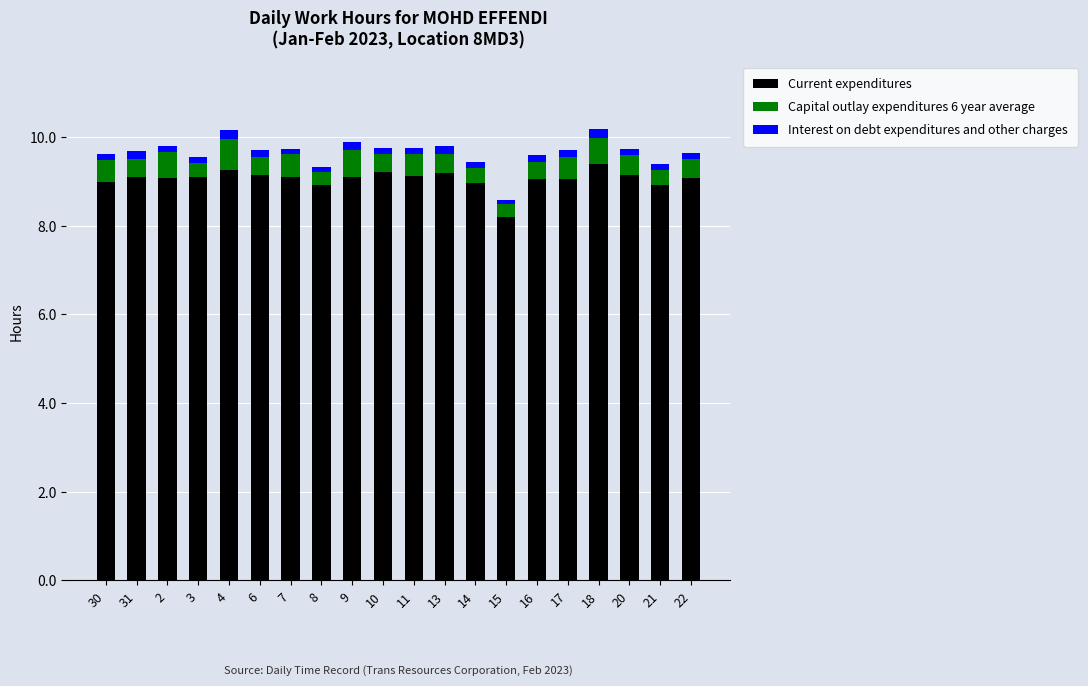

Count the number of data series in this chart.

3